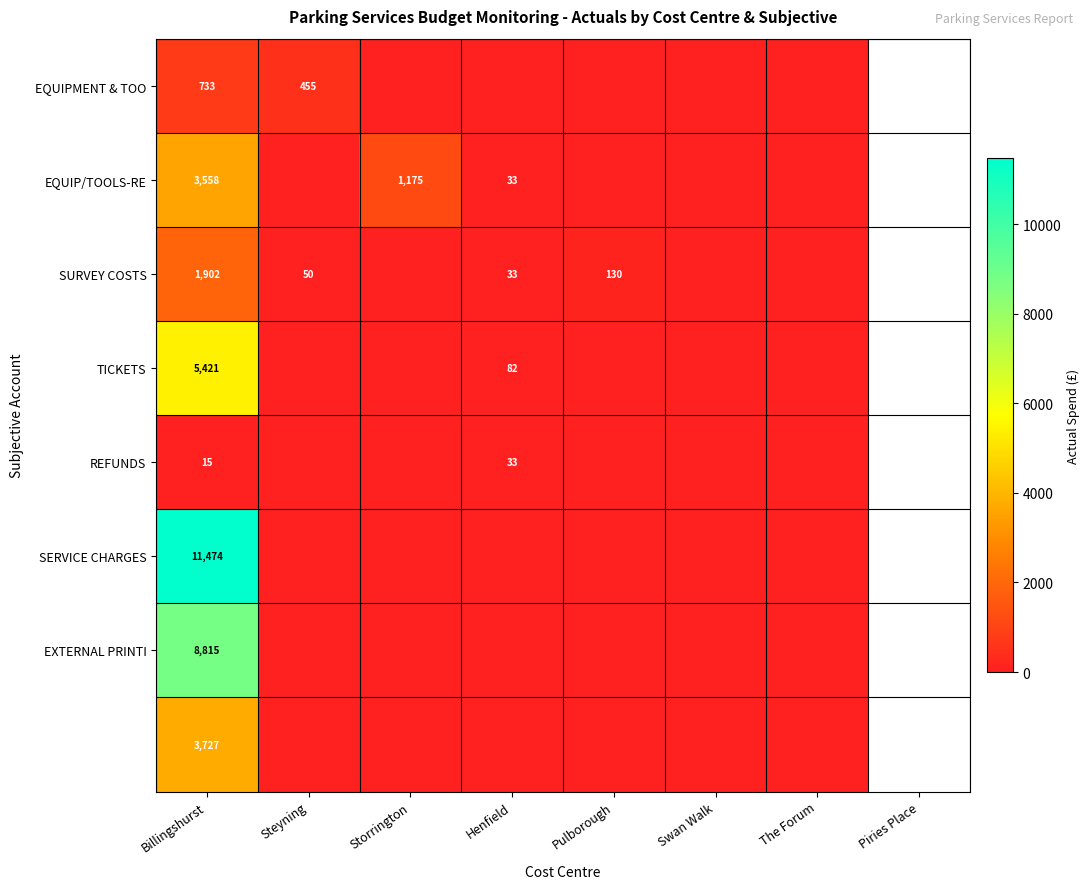

Is it true that SURVEY COSTS equals 1902 at Billingshurst?

True